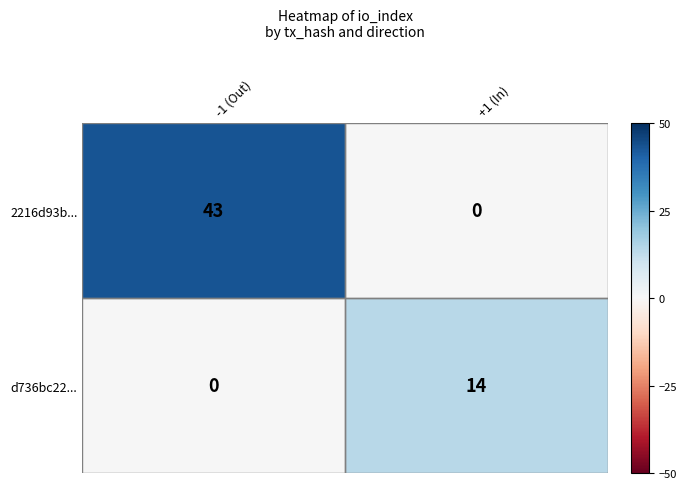

What is the highest value of the 2216d93b... series?

43